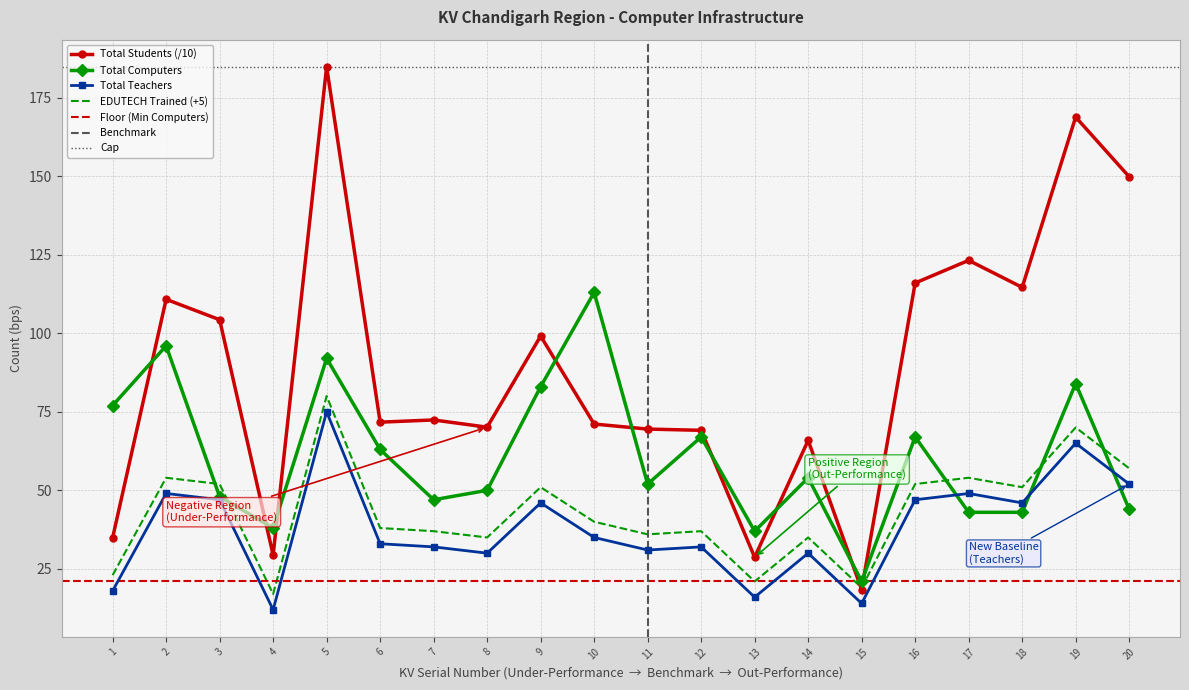

What is the value of the Total Students point at the 17th from the left?

49